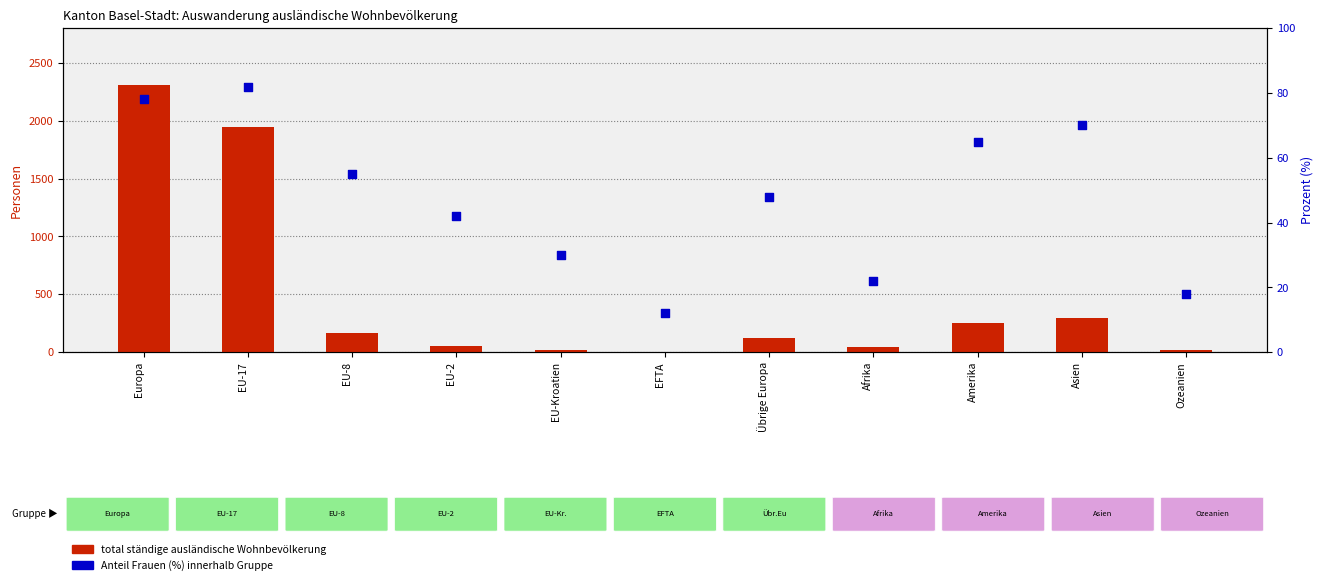

Which series has the largest total across all categories?

total ständige ausländische Wohnbevölkerung